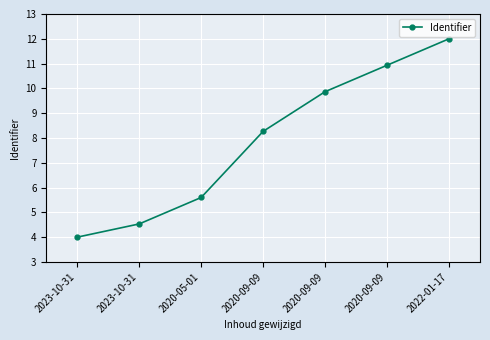

Which label corresponds to the largest value in the chart?

2022-01-17